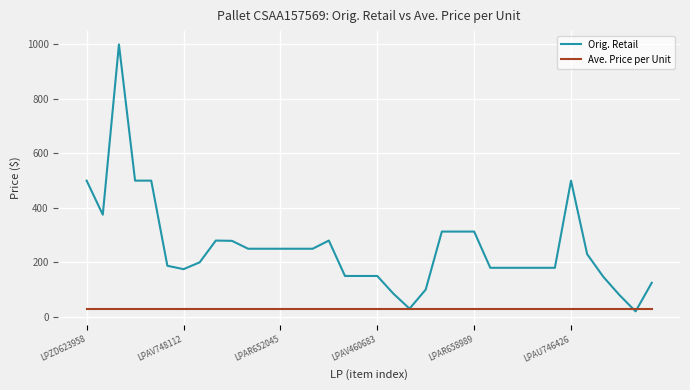

List the series in order of their peak value, highest first.

Orig. Retail, Ave. Price per Unit